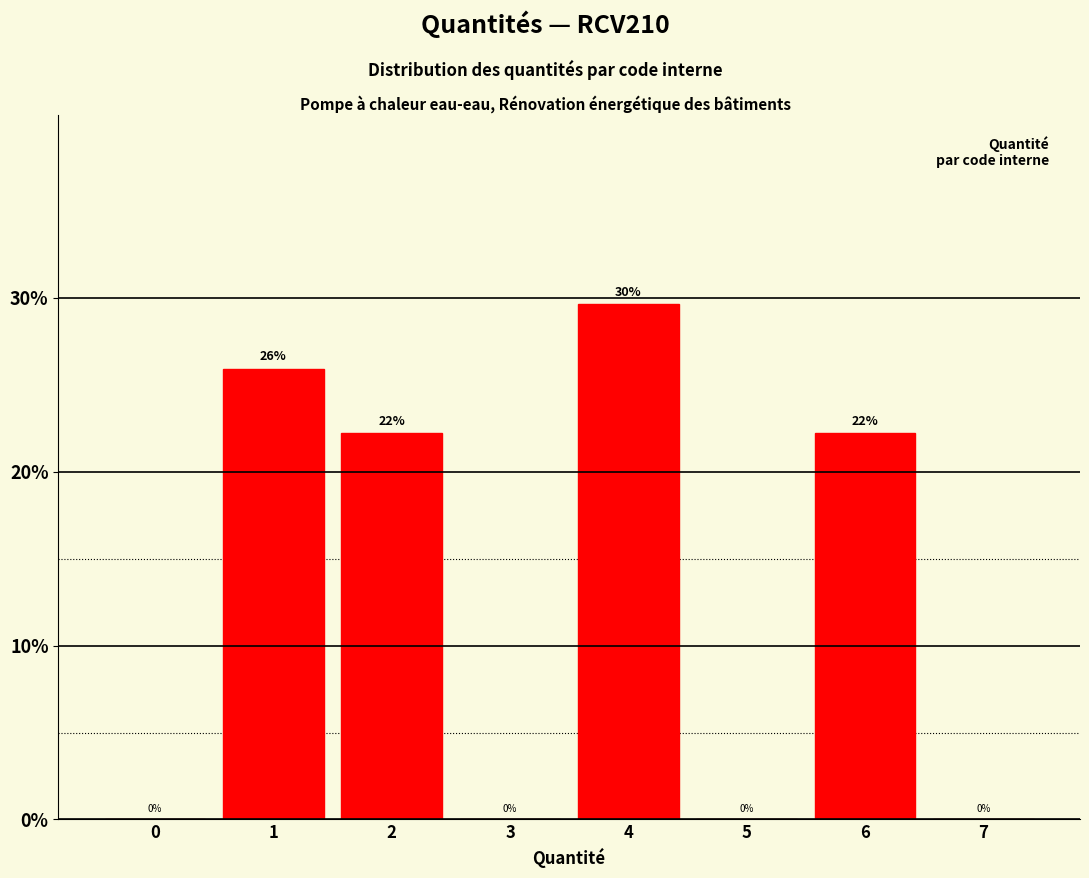

Which range on the x-axis has the tallest bar?

3.5 to 4.5